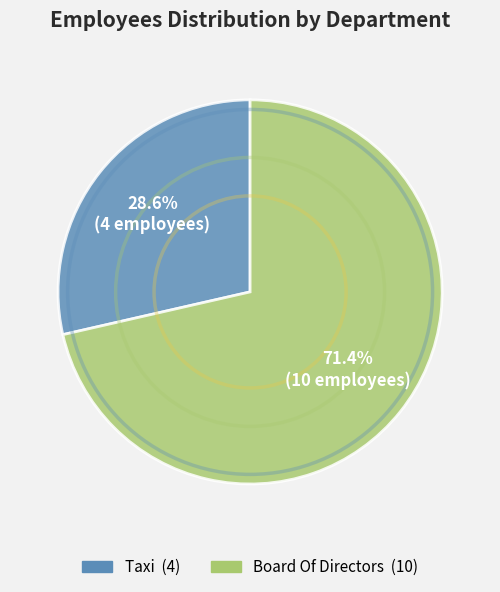

Which category has the biggest portion of the pie?

Board Of Directors